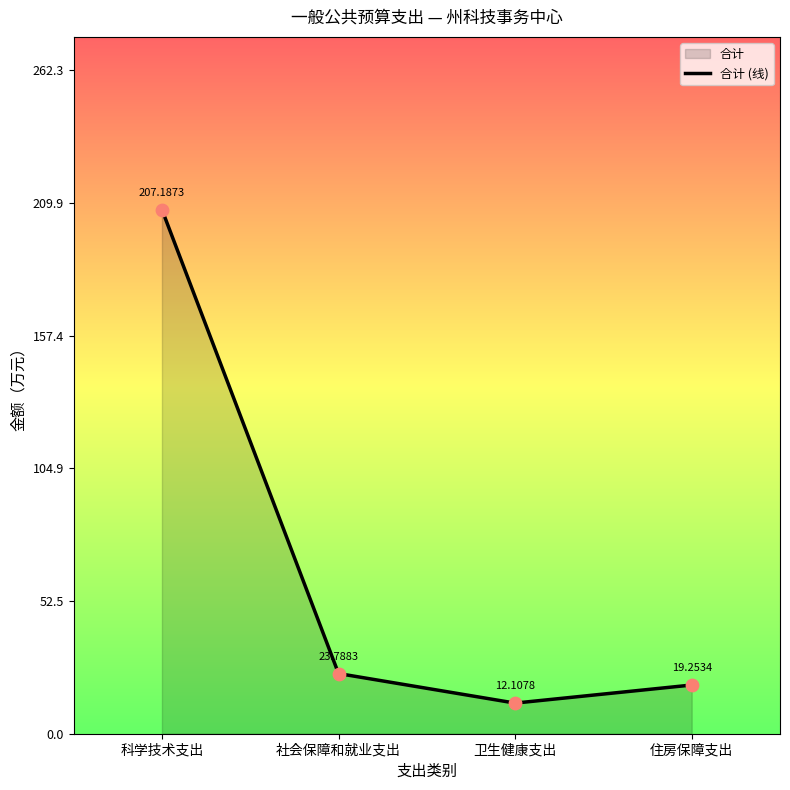

What is the ratio of the value at 卫生健康支出 to the value at 科学技术支出?

0.1